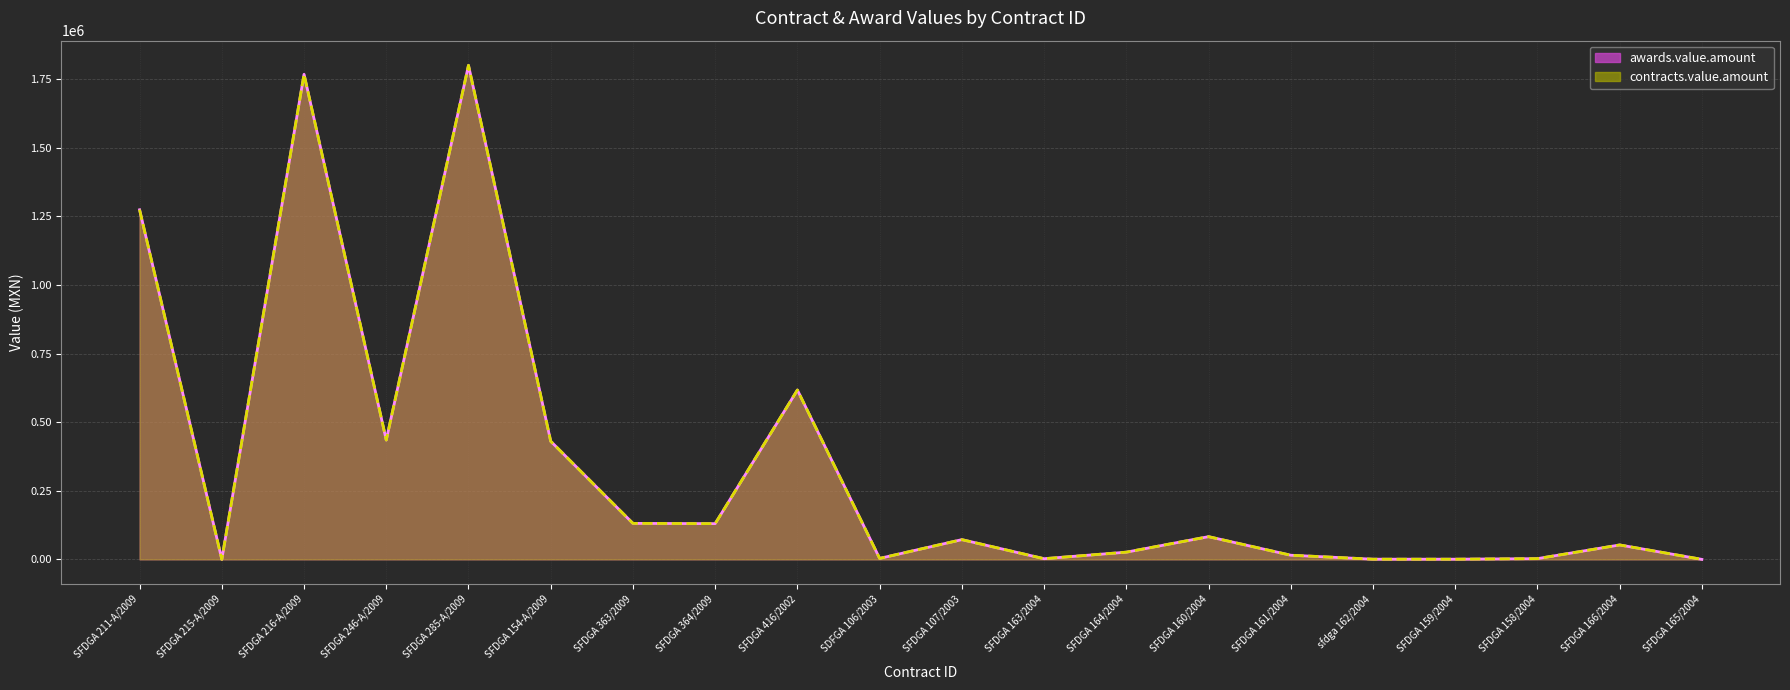

Reading right to left, list all the values displayed in this chart.

awards.value.amount: SFDGA 165/2004=21.8	SFDGA 166/2004=52566.4	SFDGA 158/2004=2718.8	SFDGA 159/2004=686.0	sfdga 162/2004=701.3	SFDGA 161/2004=15159.8	SFDGA 160/2004=82792.3	SFDGA 164/2004=26278.0	SFDGA 163/2004=2482.6	SFDGA 107/2003=71950.0	SDFGA 106/2003=3570.0	SFDGA 416/2002=617150.2	SFDGA 364/2009=130260.0	SFDGA 363/2009=131150.0	SFDGA 154-A/2009=430405.2	SFDGA 285-A/2009=1800000.0	SFDGA 246-A/2009=434782.6	SFDGA 216-A/2009=1767500.0	SFDGA 215-A/2009=0.0	SFDGA 211-A/2009=1273913.0
contracts.value.amount: SFDGA 165/2004=21.8	SFDGA 166/2004=52566.4	SFDGA 158/2004=2718.8	SFDGA 159/2004=686.0	sfdga 162/2004=701.3	SFDGA 161/2004=15159.8	SFDGA 160/2004=82792.3	SFDGA 164/2004=26278.0	SFDGA 163/2004=2482.6	SFDGA 107/2003=71950.0	SDFGA 106/2003=3570.0	SFDGA 416/2002=617150.2	SFDGA 364/2009=130260.0	SFDGA 363/2009=131150.0	SFDGA 154-A/2009=430405.2	SFDGA 285-A/2009=1800000.0	SFDGA 246-A/2009=434782.6	SFDGA 216-A/2009=1767500.0	SFDGA 215-A/2009=0.0	SFDGA 211-A/2009=1273913.0